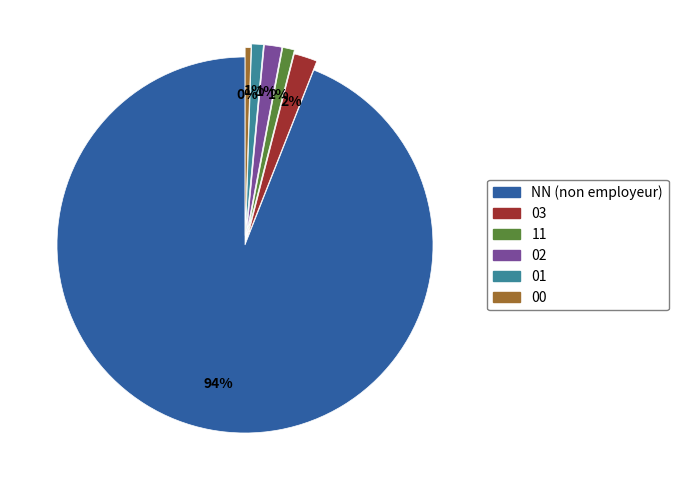

Count the number of slices in the pie.

6